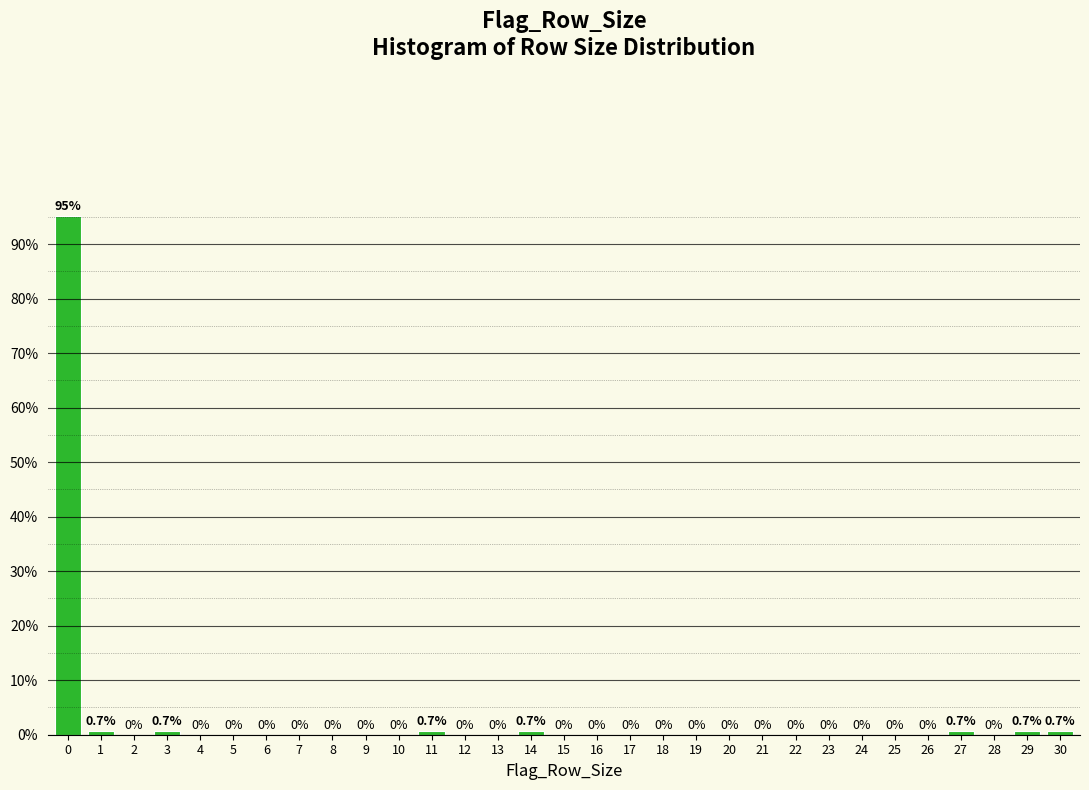

Reading left to right, transcribe all the data shown in this chart.

0=95.2	1=0.7	2=0.0	3=0.7	4=0.0	5=0.0	6=0.0	7=0.0	8=0.0	9=0.0	10=0.0	11=0.7	12=0.0	13=0.0	14=0.7	15=0.0	16=0.0	17=0.0	18=0.0	19=0.0	20=0.0	21=0.0	22=0.0	23=0.0	24=0.0	25=0.0	26=0.0	27=0.7	28=0.0	29=0.7	30=0.7